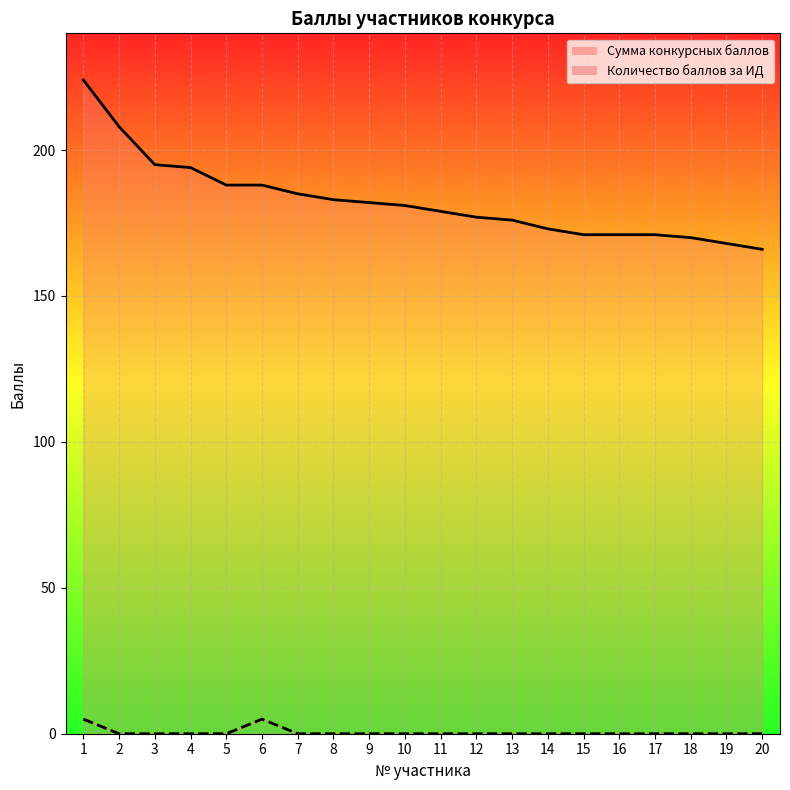

What is the sum of all Количество баллов за ИД values?

10